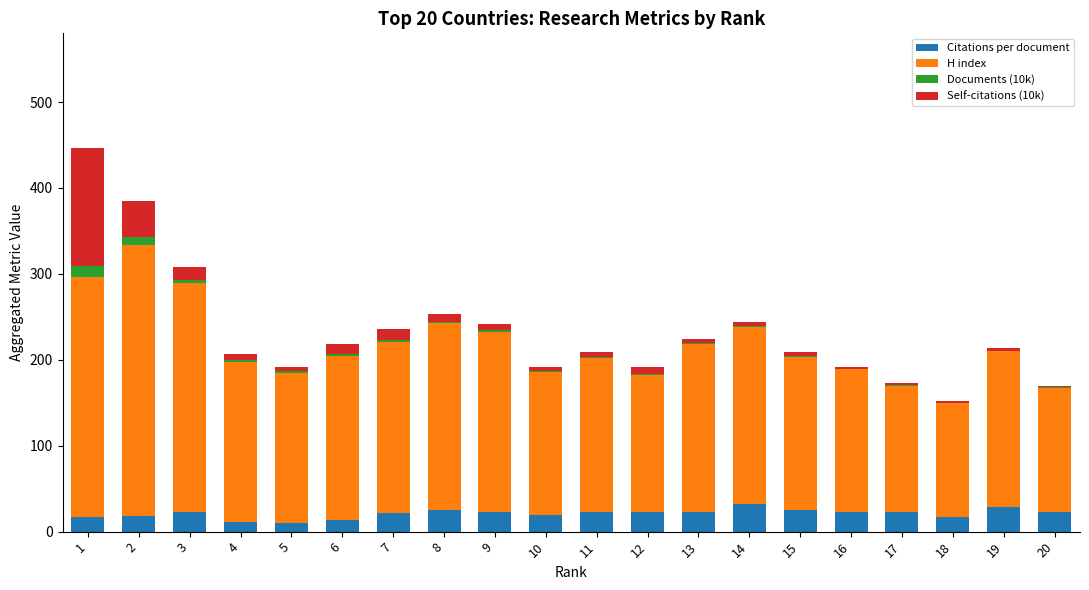

What is the highest value of the Citations per document series?

32.0